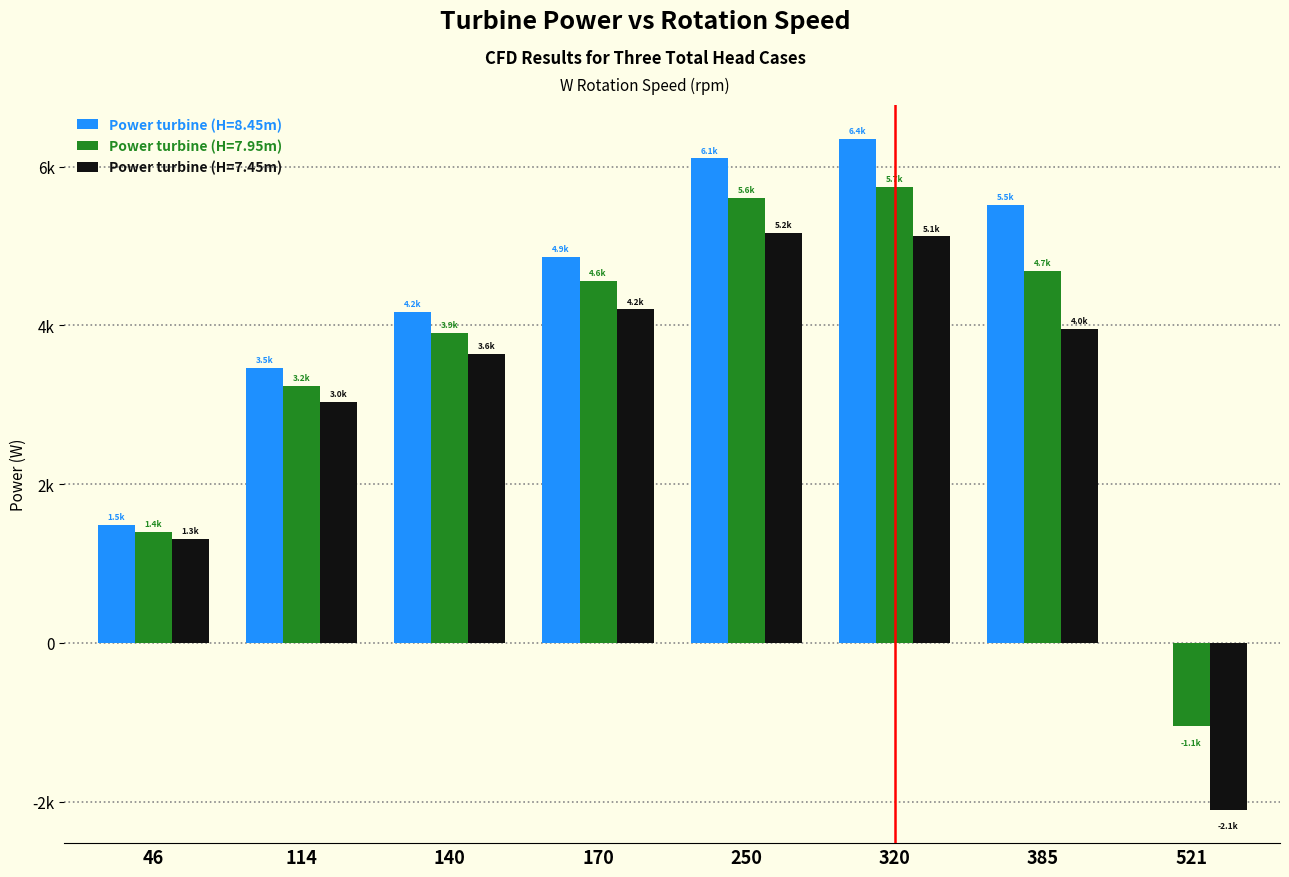

What are all the series names shown in the legend?

Power turbine (H=8.45m), Power turbine (H=7.95m), Power turbine (H=7.45m)